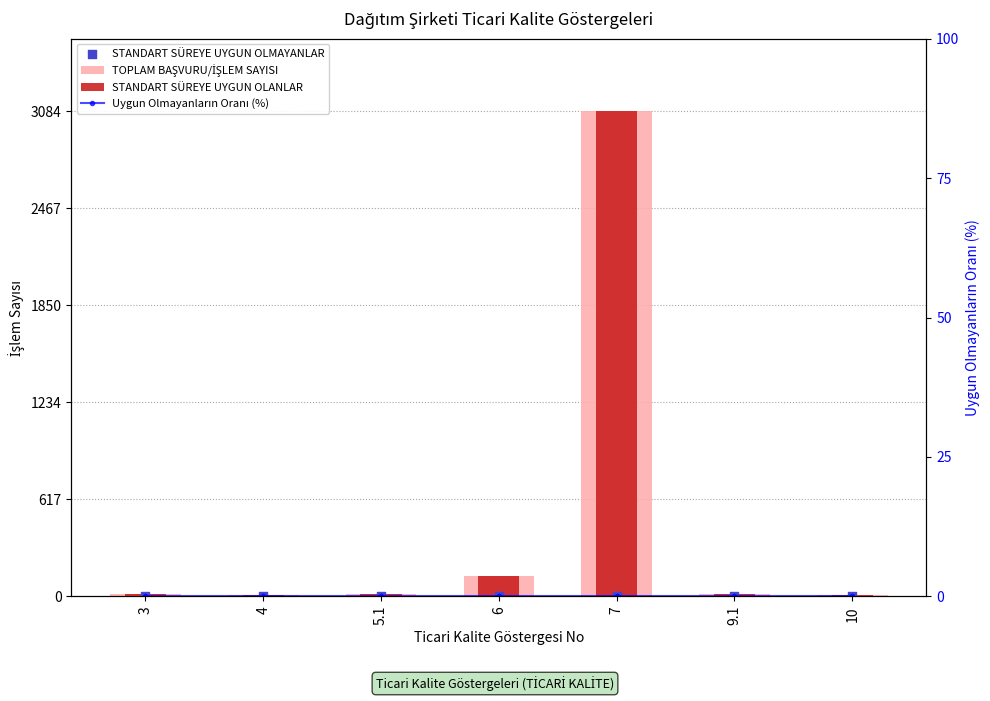

Is the value of STANDART SÜREYE UYGUN OLANLAR at 6 greater than the value of TOPLAM BAŞVURU/İŞLEM SAYISI at 4?

Yes